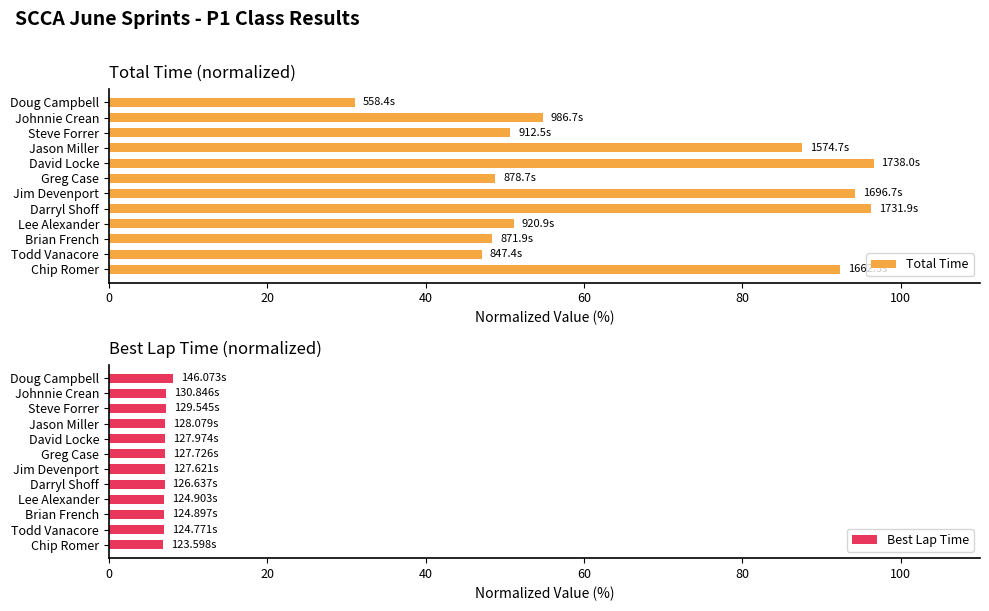

What value does the Total Time series have at Darryl Shoff?

96.2